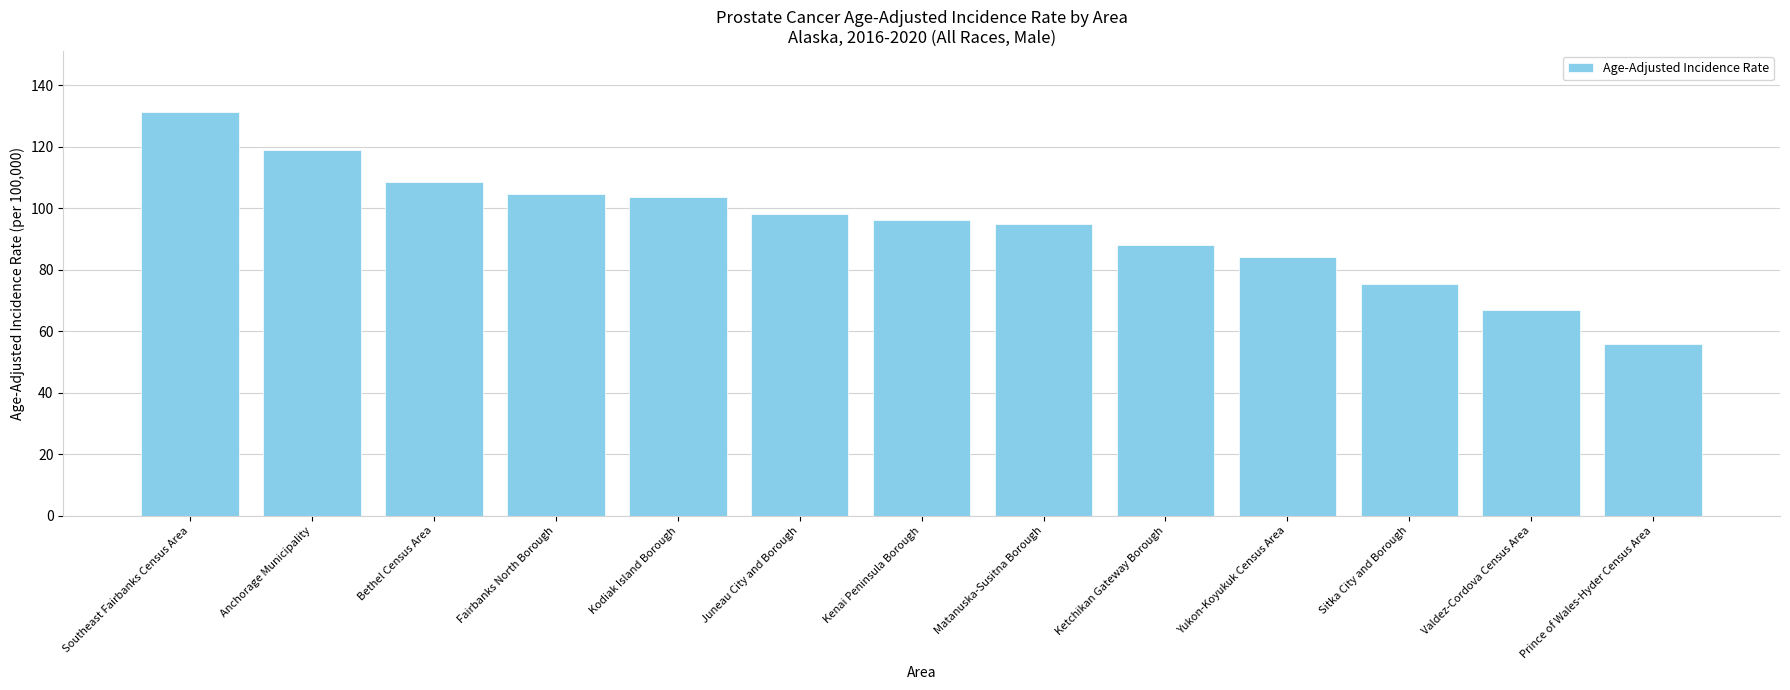

How many data points are less than 96?

6